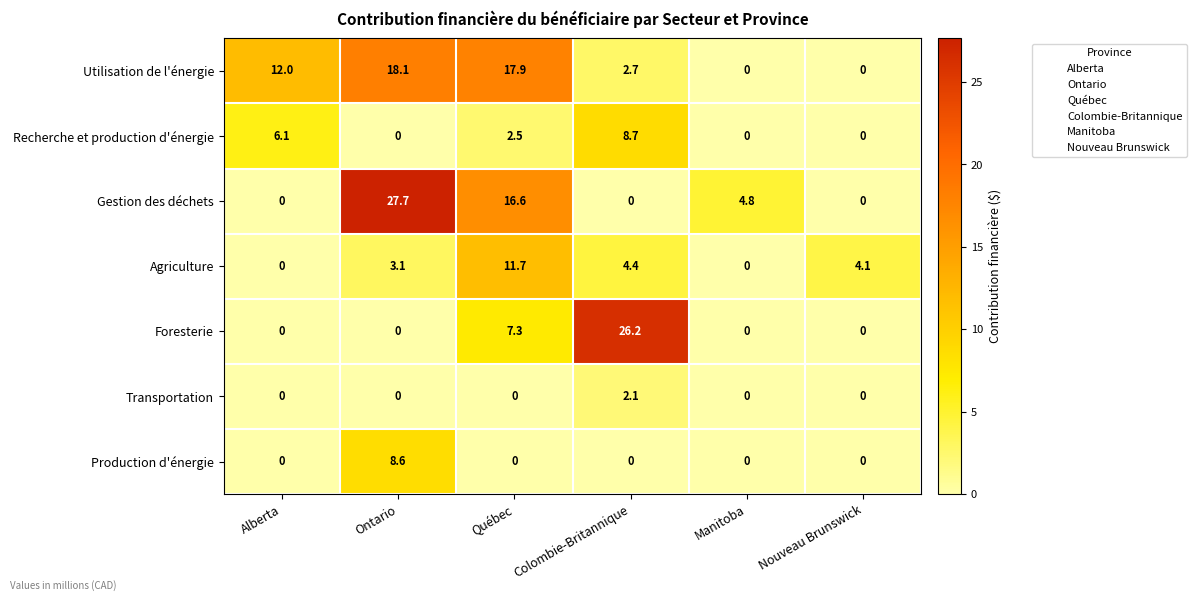

What is the sum of all Recherche et production d'énergie values?

17.3